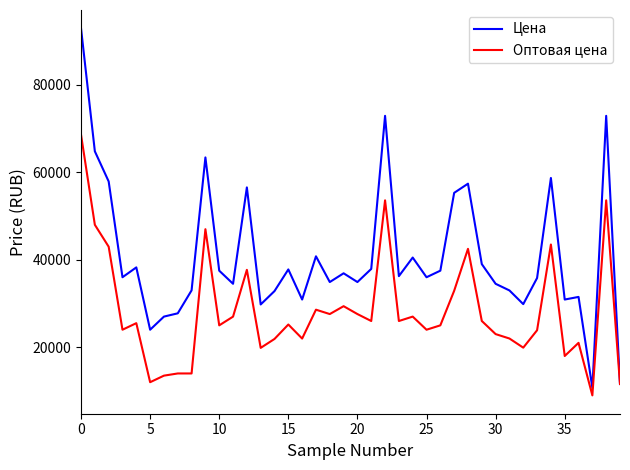

What is the minimum value for Оптовая цена?

8990